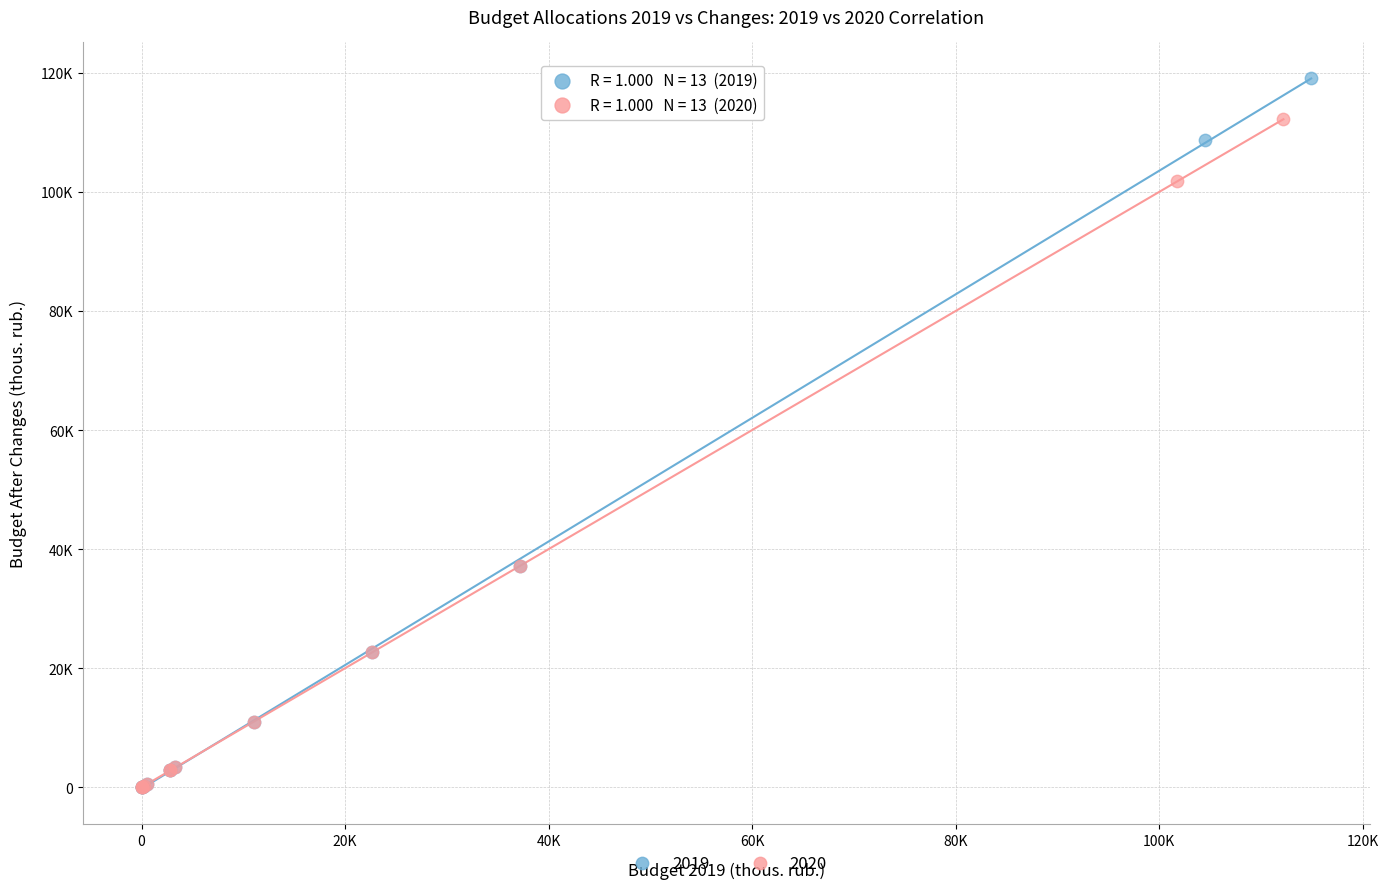

What are all the series names shown in the legend?

2019, 2020